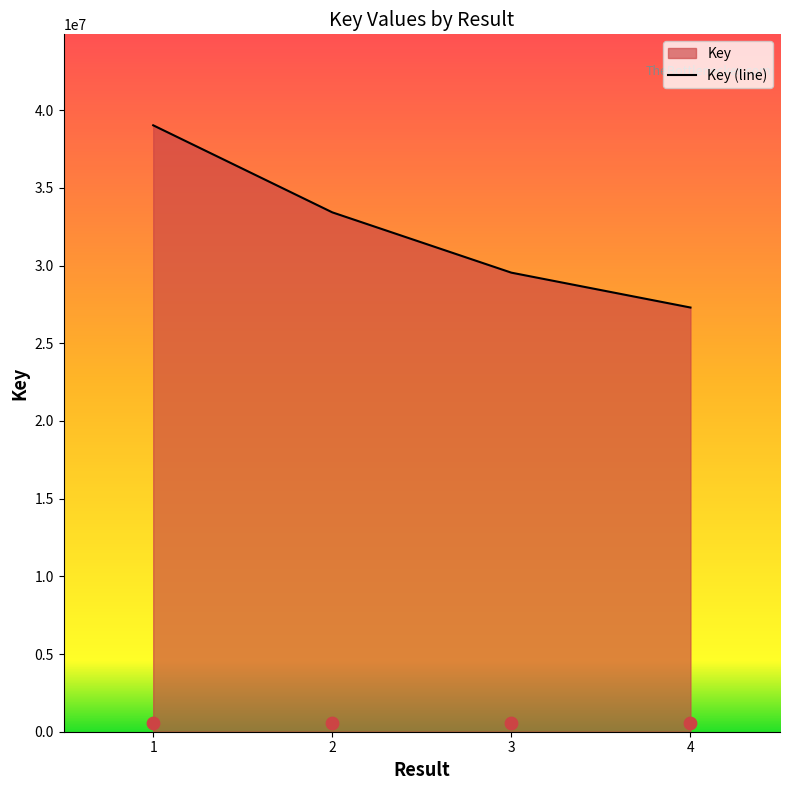

What is the change in value from 2 to 3?

-3881306